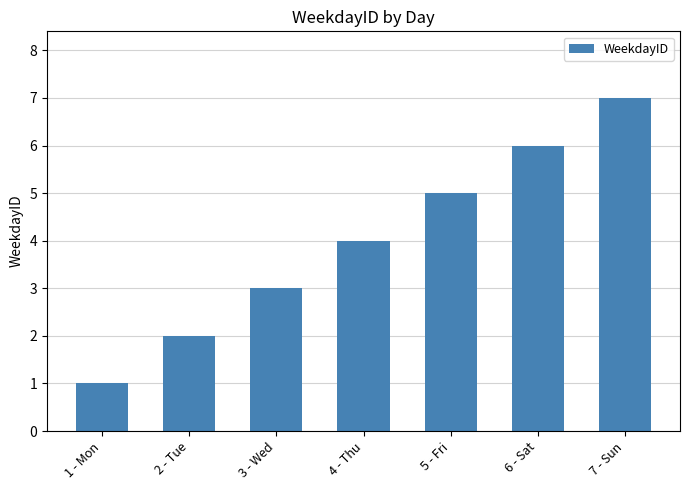

What is the ratio of the value at 7 - Sun to the value at 6 - Sat?

1.2